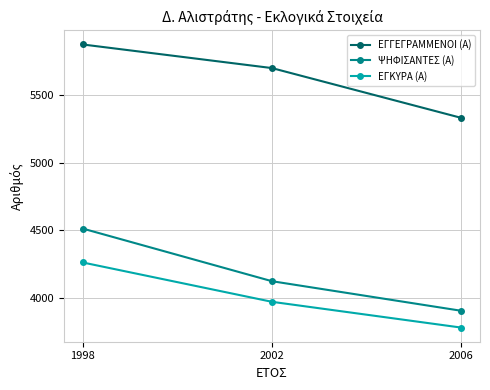

What is the sum of the ΕΓΓΕΓΡΑΜΜΕΝΟΙ (Α) values at 1998 and 2006?

11203